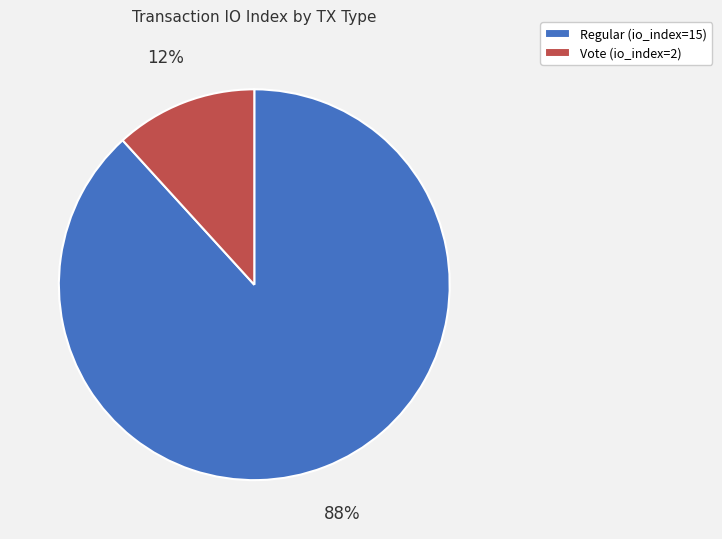

True or false: Regular (io_index=15) accounts for 88% of the total.

True